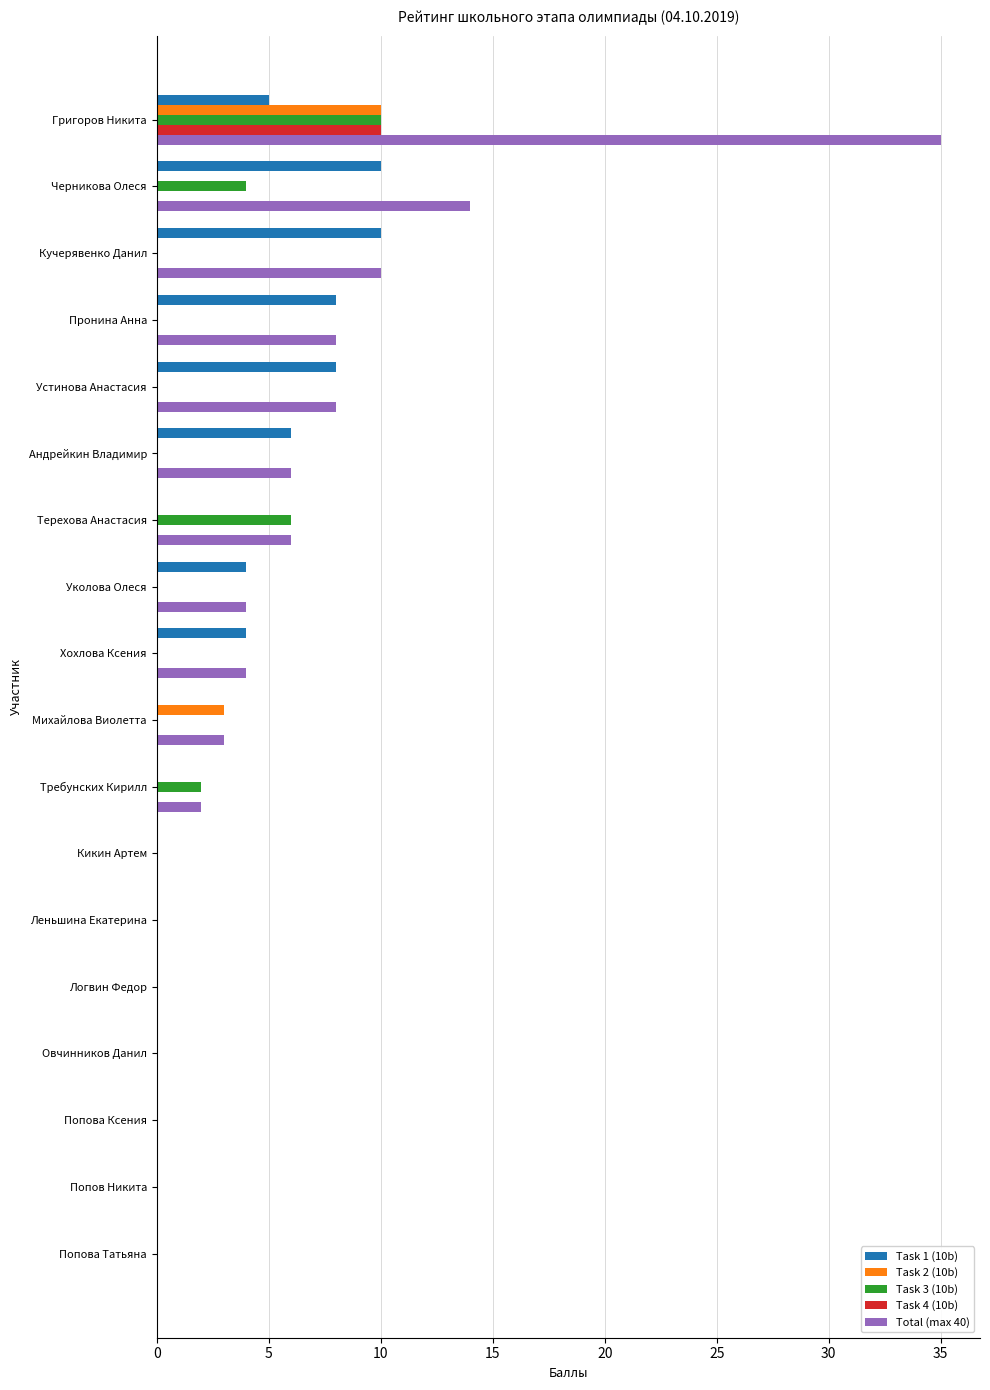

Count the Task 3 (10b) values in the range 0 to 1.

14